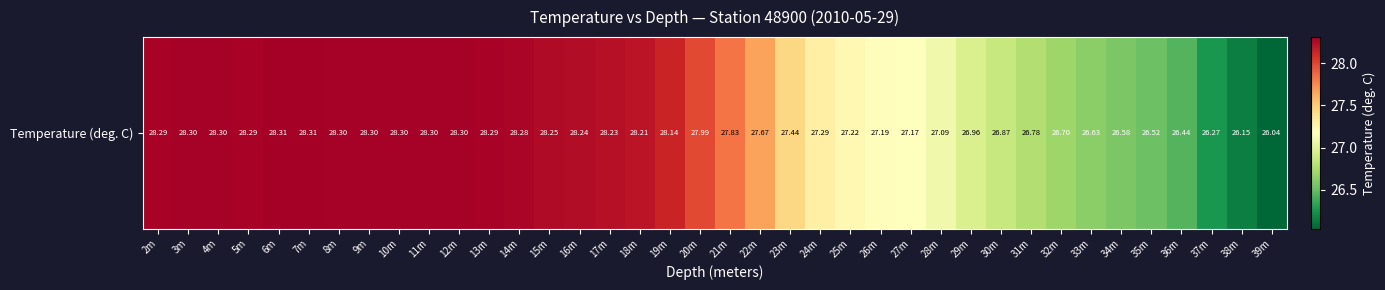

What is the ratio of the value at 16m to the value at 33m?

1.1